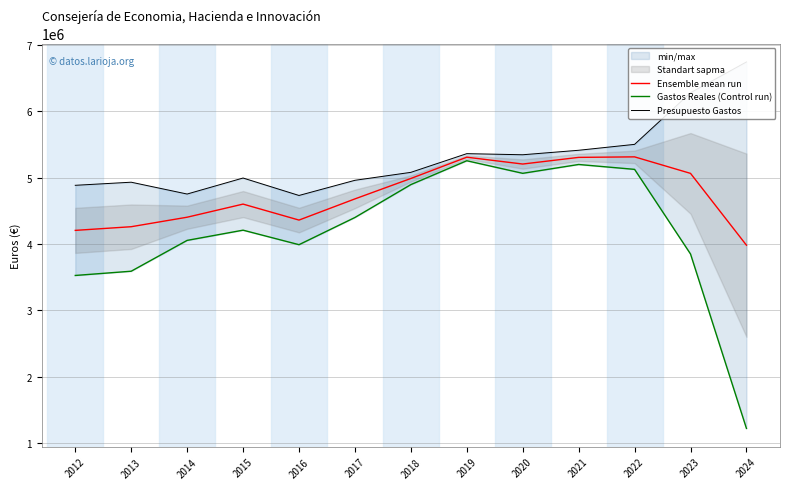

Where does the Gastos Reales (Control run) series first go above 4207872?

2015